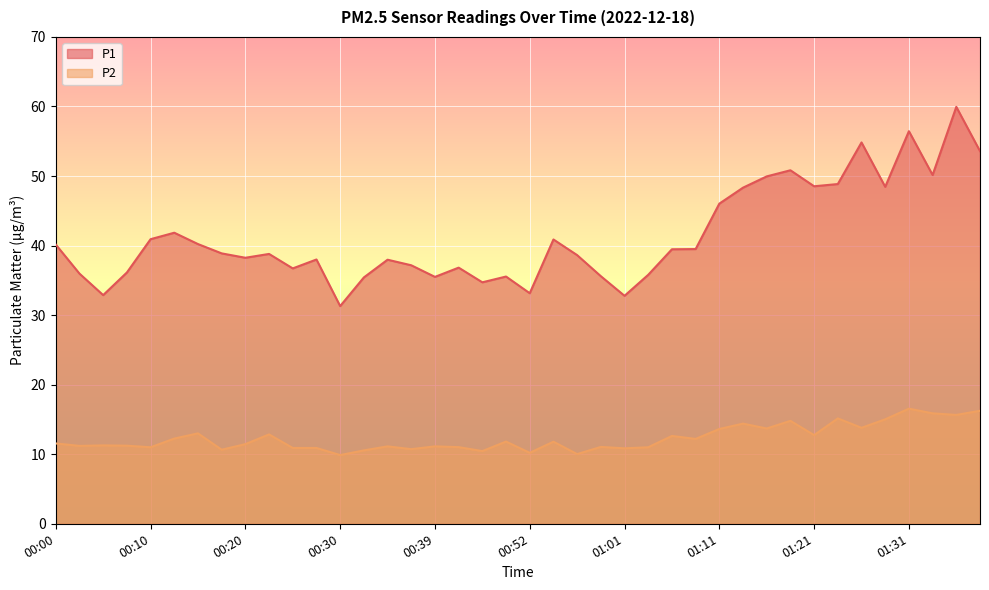

Rank the series by their maximum value, from highest to lowest.

P1, P2